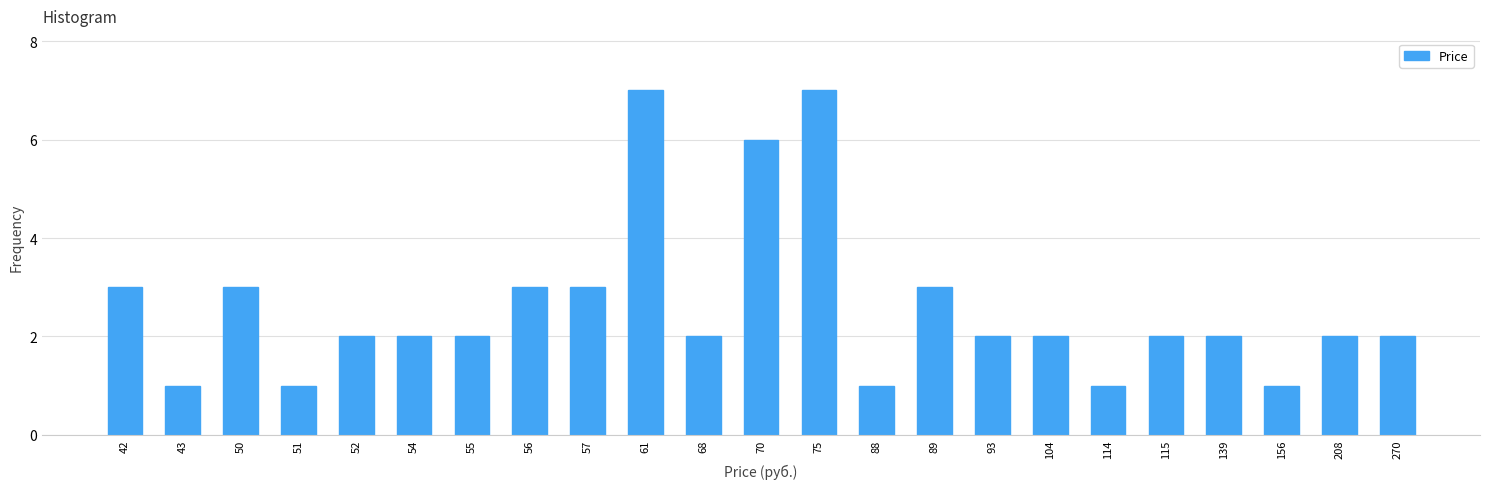

Reading left to right, extract all data points from this chart.

3	1	3	1	2	2	2	3	3	7	2	6	7	1	3	2	2	1	2	2	1	2	2